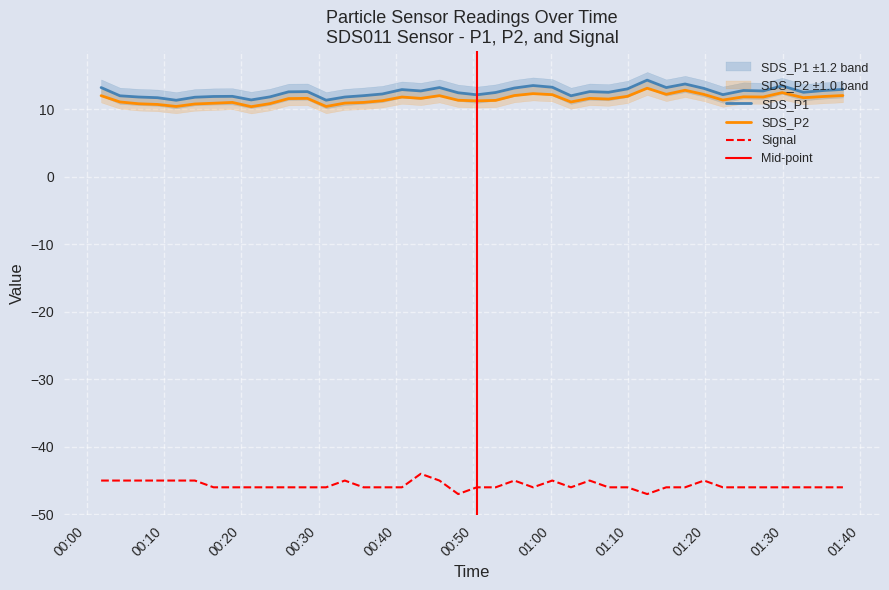

What is the label of the 17th point from the left?

2022/07/31 00:40:46